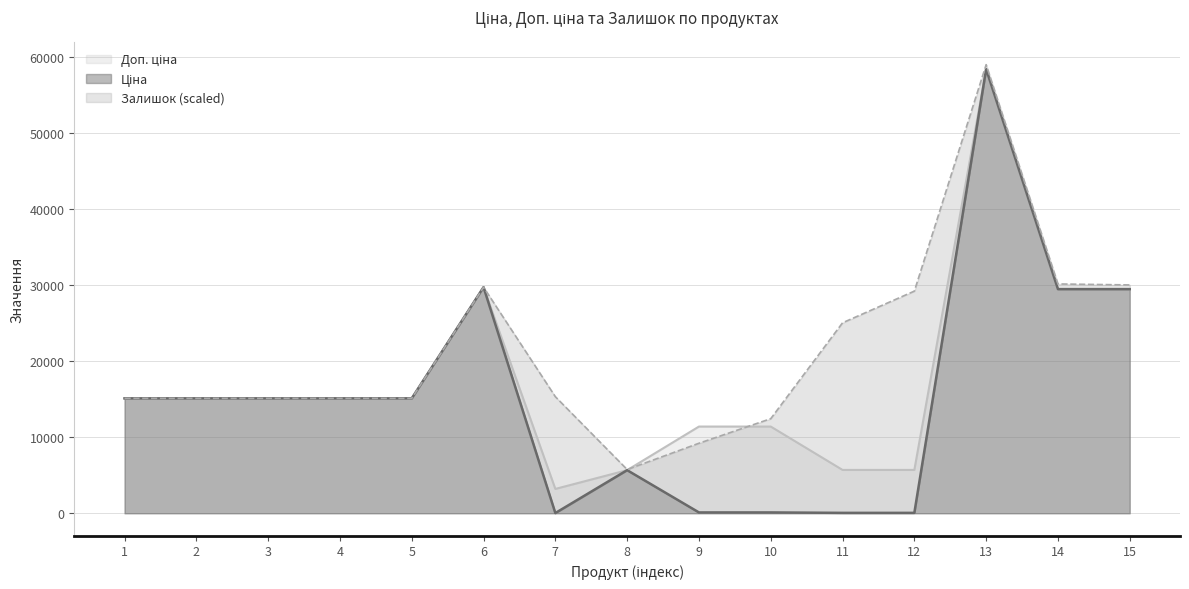

What is the value of the Доп. ціна point at the 10th from the left?

11410.0